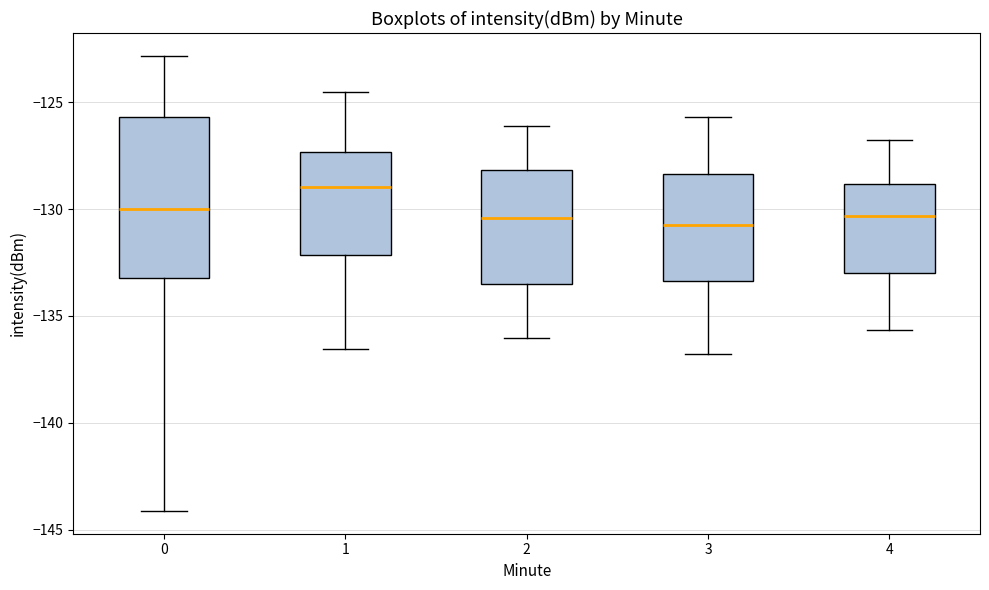

Where does the median line of the box at x = 3 sit on the y-axis? The values are not printed on the chart, so give them approximately, as read against the axis.

-130.5